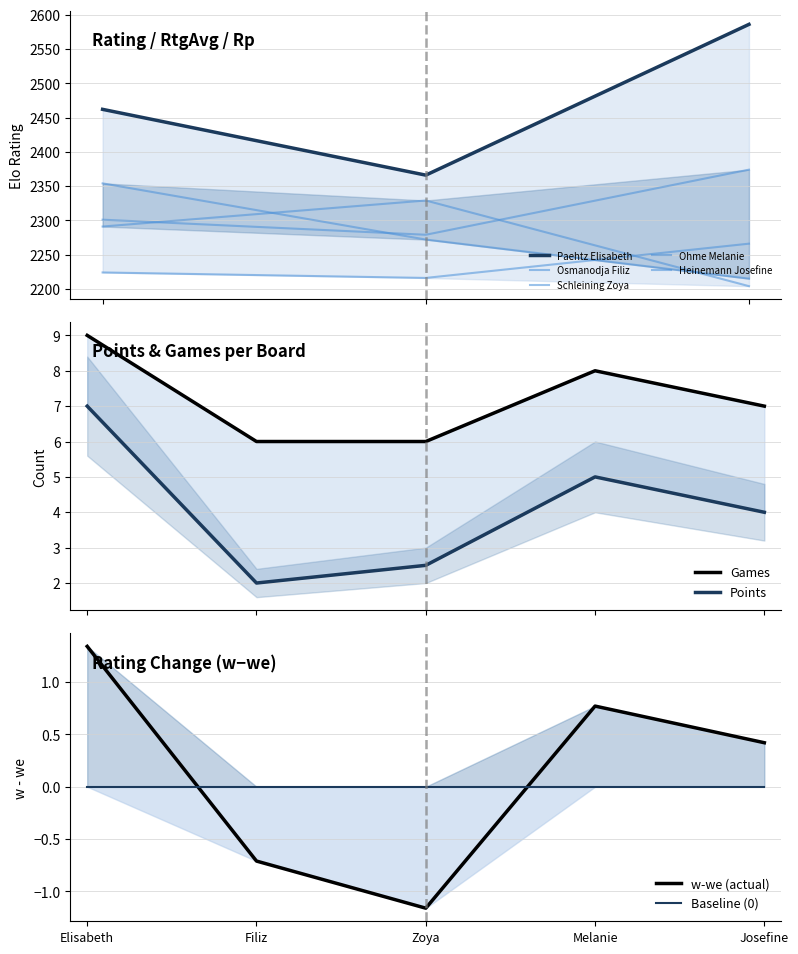

At which label does w-we (actual) reach its minimum?

Zoya